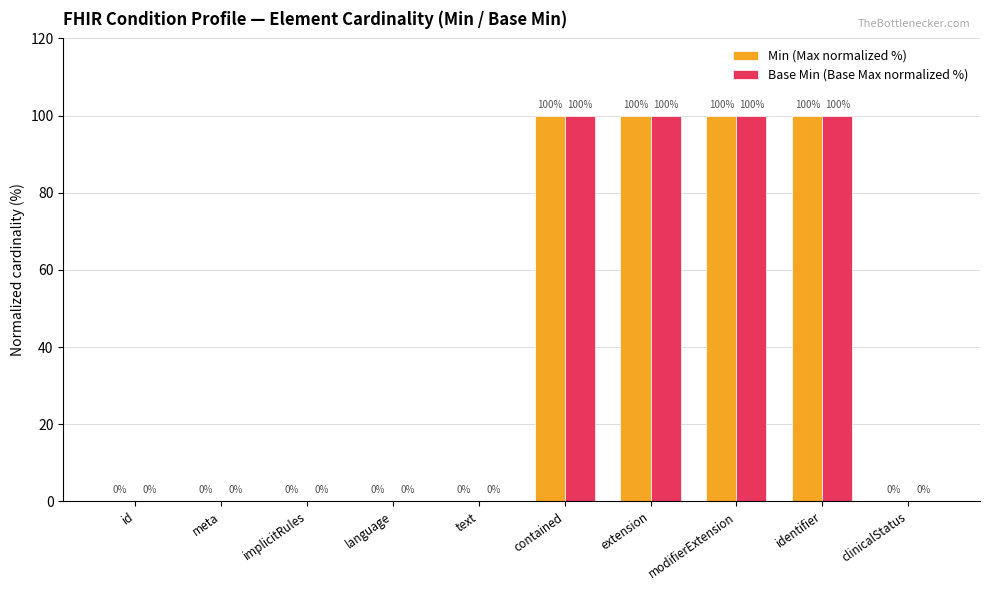

What are all the series names shown in the legend?

Min (Max normalized %), Base Min (Base Max normalized %)